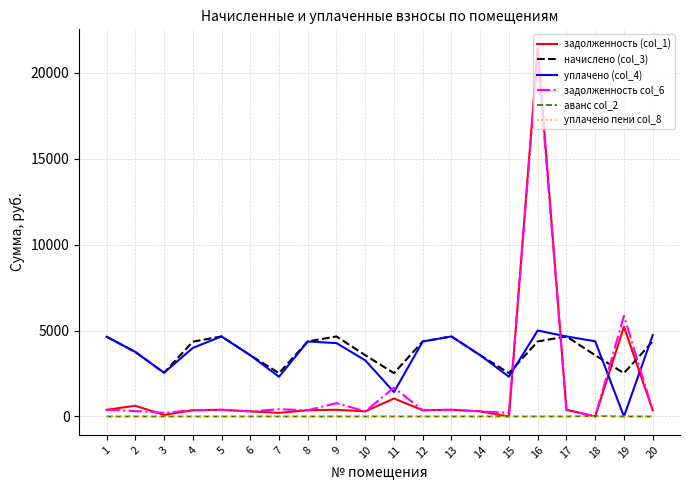

At which category is the sum across all series the highest?

16